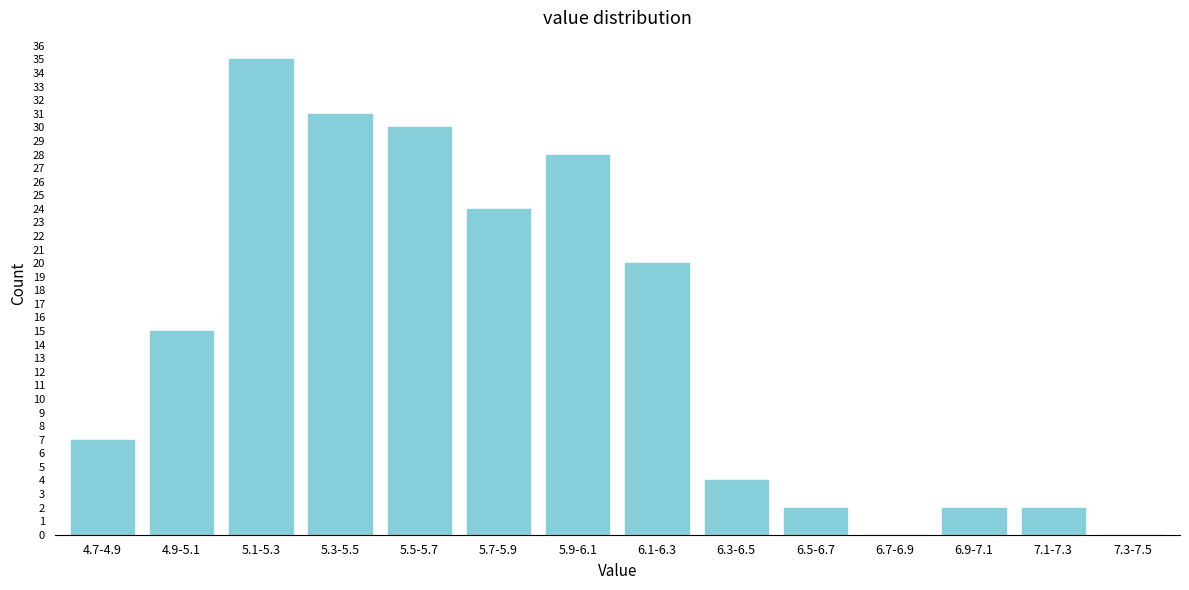

Reading left to right, transcribe all the data shown in this chart.

4.7-4.9=7	4.9-5.1=15	5.1-5.3=35	5.3-5.5=31	5.5-5.7=30	5.7-5.9=24	5.9-6.1=28	6.1-6.3=20	6.3-6.5=4	6.5-6.7=2	6.7-6.9=0	6.9-7.1=2	7.1-7.3=2	7.3-7.5=0